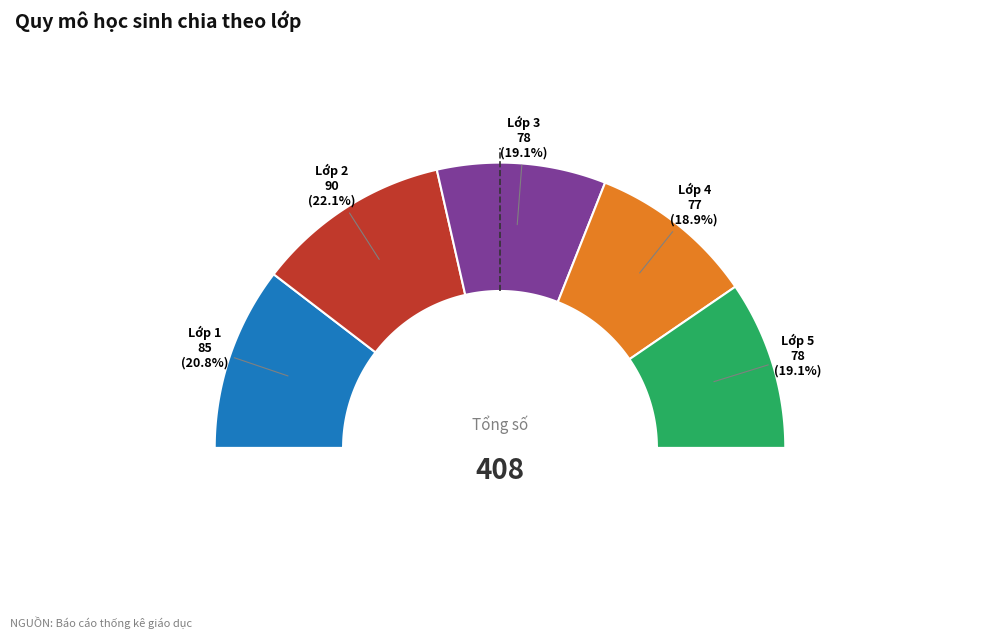

What is the smallest slice in the pie chart?

Lớp 4